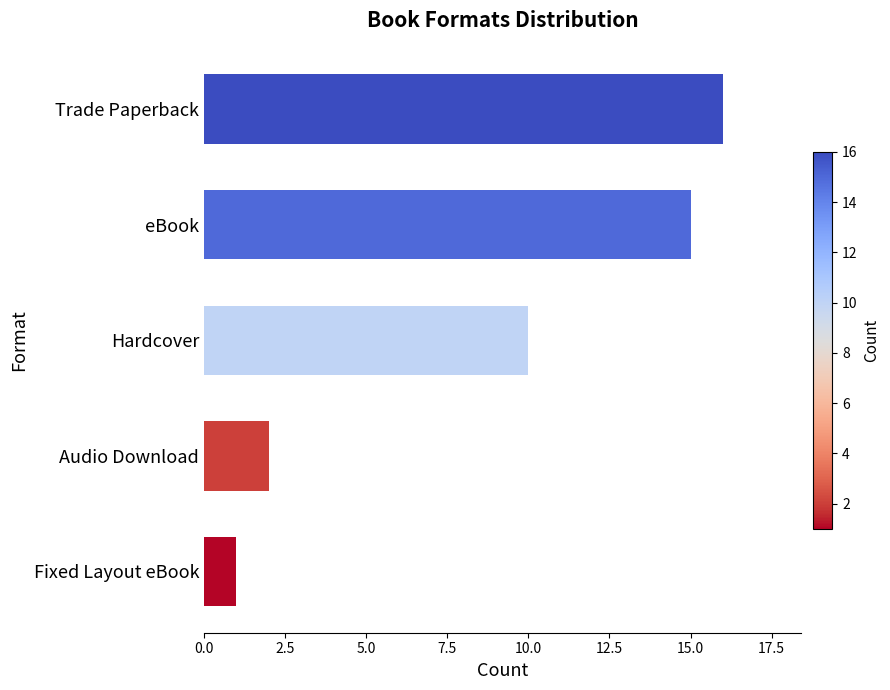

How many bars are there in total?

5